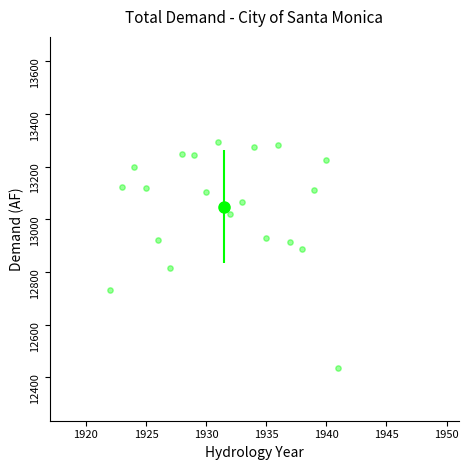

What Y value in the scatter plot is closest to 12864?

12887